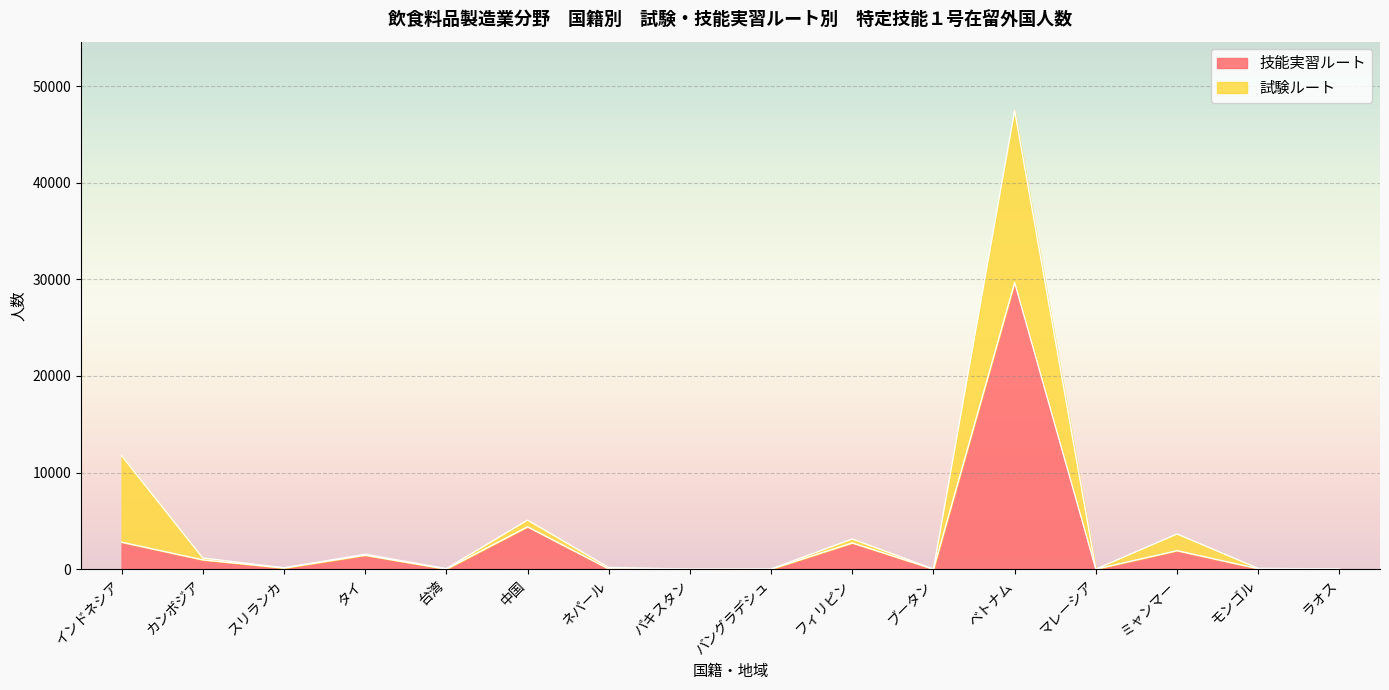

Does the chart display data point markers on the line(s)?

No